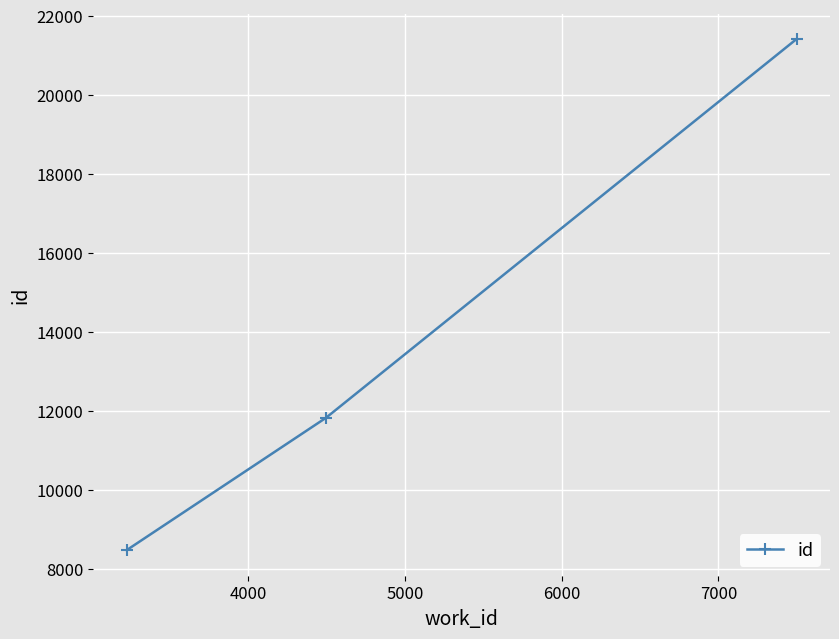

What is the value of the 1st point from the left?

8468